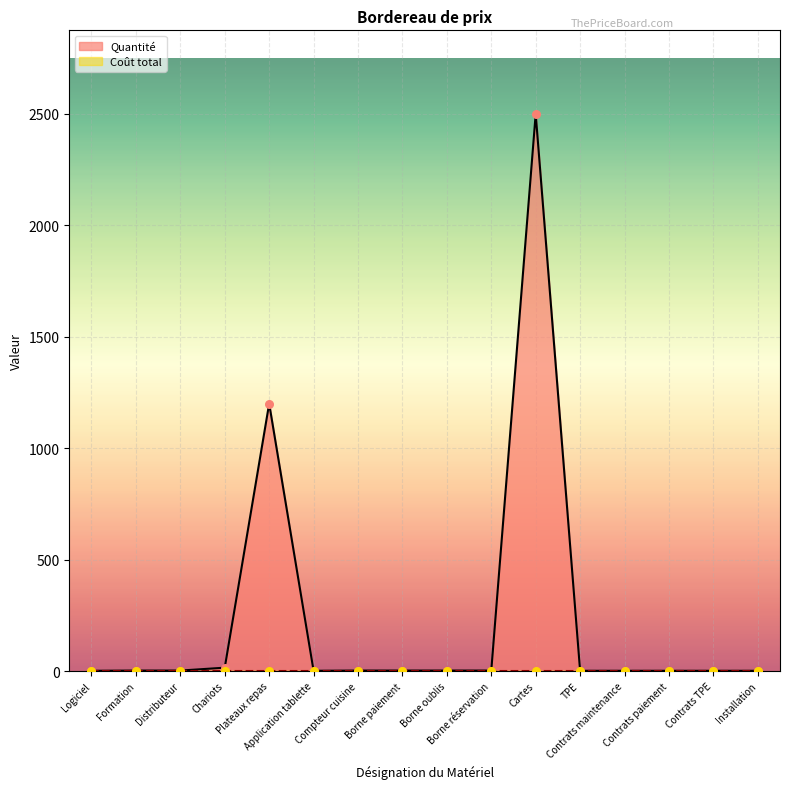

Which has a higher value, Formation or Application tablette?

Formation